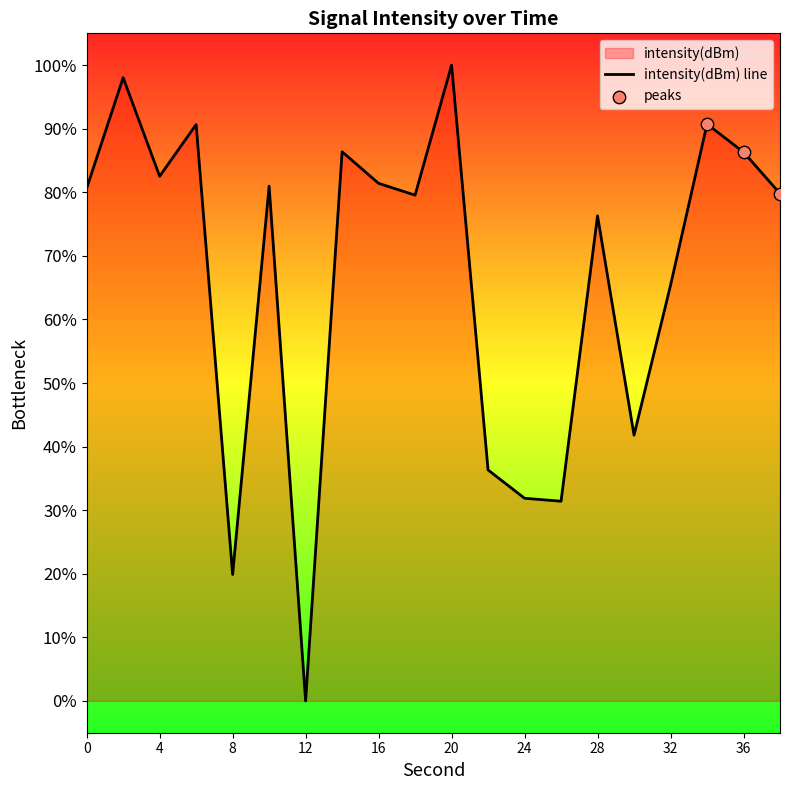

What is the change in value from 24 to 36?

+54.4